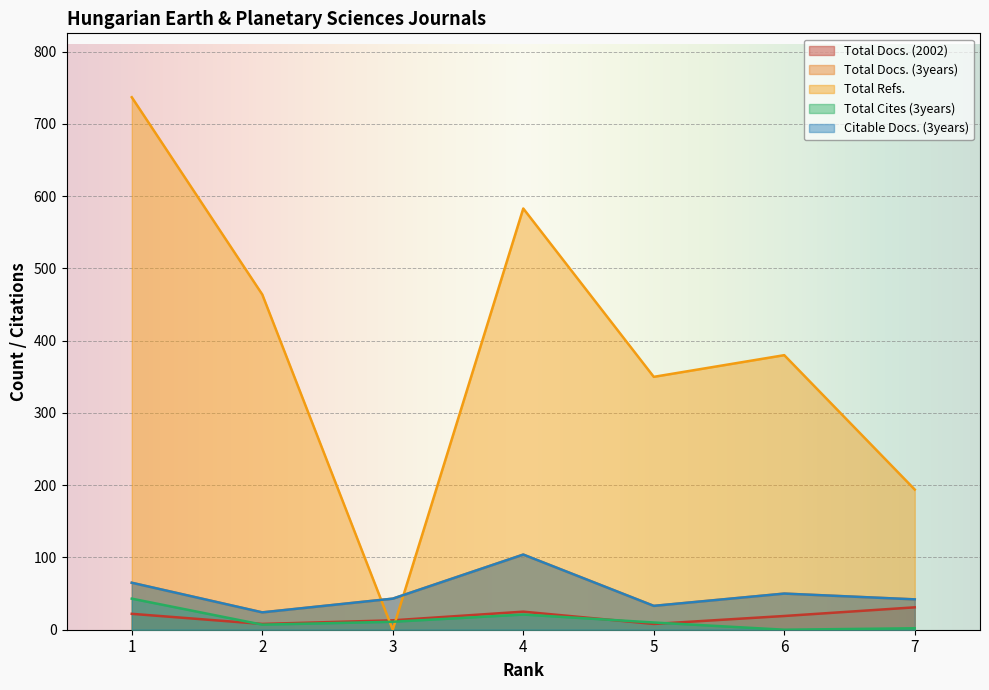

How many lines are shown in the chart?

5